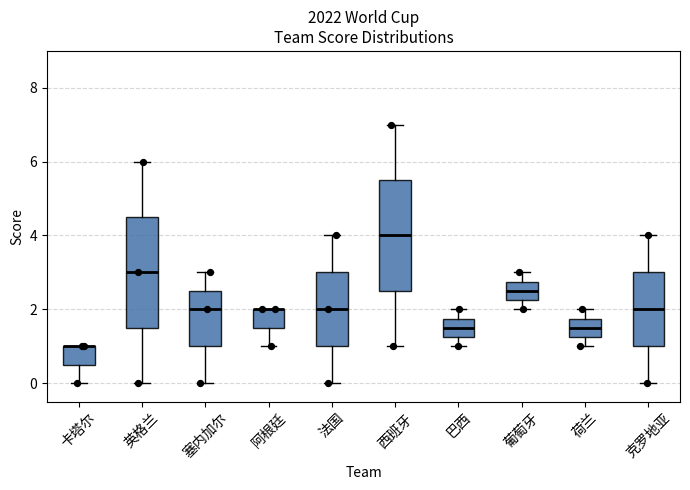

Reading left to right, transcribe this box plot: for each box, give where its median line is, the range the box spans, and where its two whiskers end, as read against the y-axis. The values are not printed on the chart, so give them approximately, as read against the axis.

卡塔尔: median 1.0 (drawn on the box's upper edge), box 0.6 to 1.0, whiskers 0.0 to 1.0
英格兰: median 3.0, box 1.6 to 4.6, whiskers 0.0 to 6.0
塞内加尔: median 2.0, box 1.0 to 2.6, whiskers 0.0 to 3.0
阿根廷: median 2.0 (drawn on the box's upper edge), box 1.6 to 2.0, whiskers 1.0 to 2.0
法国: median 2.0, box 1.0 to 3.0, whiskers 0.0 to 4.0
西班牙: median 4.0, box 2.6 to 5.6, whiskers 1.0 to 7.0
巴西: median 1.6, box 1.2 to 1.8, whiskers 1.0 to 2.0
葡萄牙: median 2.6, box 2.2 to 2.8, whiskers 2.0 to 3.0
荷兰: median 1.6, box 1.2 to 1.8, whiskers 1.0 to 2.0
克罗地亚: median 2.0, box 1.0 to 3.0, whiskers 0.0 to 4.0